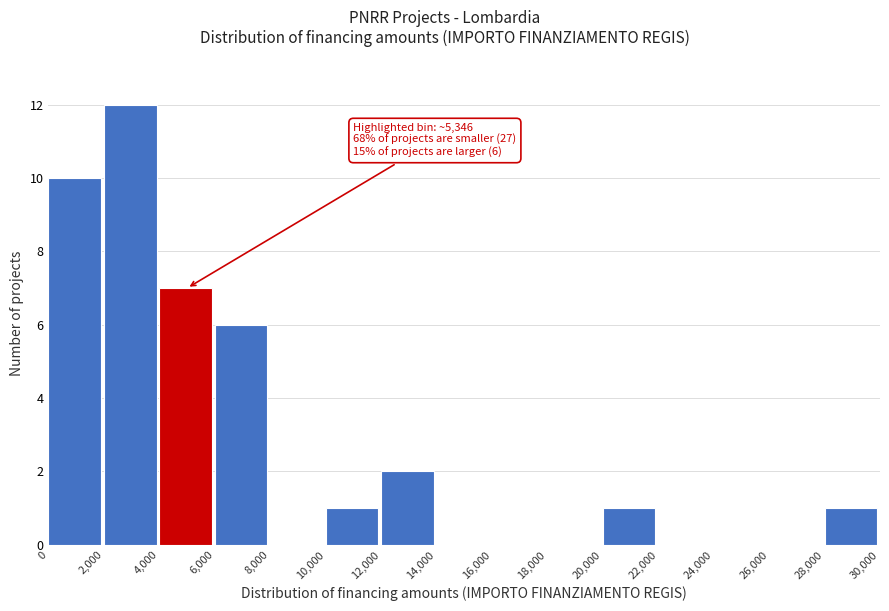

Which range on the x-axis has the tallest bar?

2,000 to 4,000